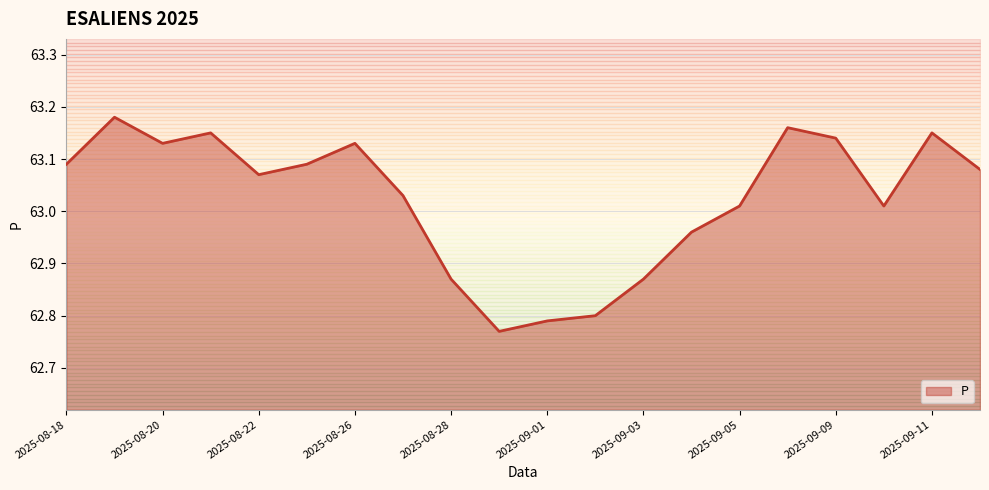

What is the change in value from 2025-09-01 to 2025-08-18?

+0.3